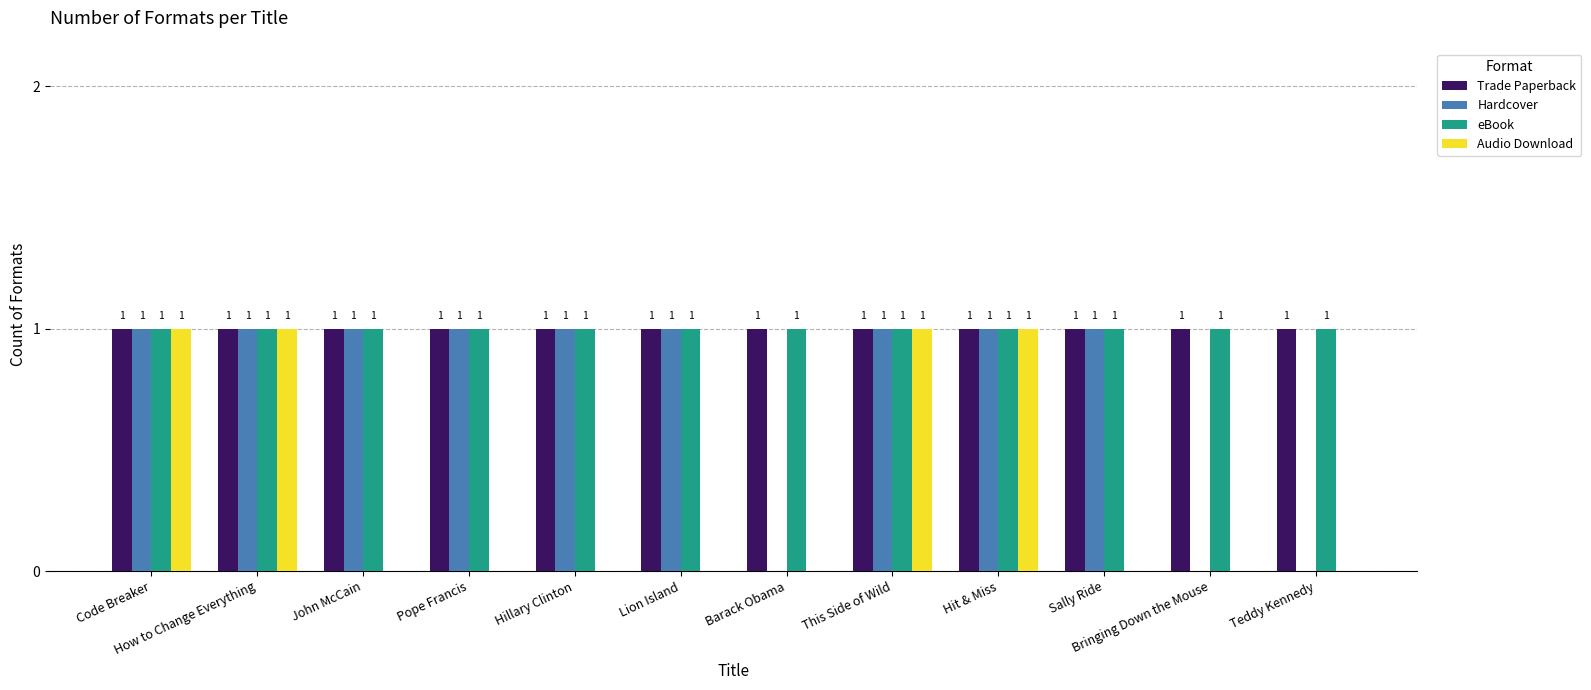

Reading left to right, transcribe all the data shown in this chart.

Trade Paperback: Code Breaker=1	How to Change Everything=1	John McCain=1	Pope Francis=1	Hillary Clinton=1	Lion Island=1	Barack Obama=1	This Side of Wild=1	Hit & Miss=1	Sally Ride=1	Bringing Down the Mouse=1	Teddy Kennedy=1
Hardcover: Code Breaker=1	How to Change Everything=1	John McCain=1	Pope Francis=1	Hillary Clinton=1	Lion Island=1	Barack Obama=0	This Side of Wild=1	Hit & Miss=1	Sally Ride=1	Bringing Down the Mouse=0	Teddy Kennedy=0
eBook: Code Breaker=1	How to Change Everything=1	John McCain=1	Pope Francis=1	Hillary Clinton=1	Lion Island=1	Barack Obama=1	This Side of Wild=1	Hit & Miss=1	Sally Ride=1	Bringing Down the Mouse=1	Teddy Kennedy=1
Audio Download: Code Breaker=1	How to Change Everything=1	John McCain=0	Pope Francis=0	Hillary Clinton=0	Lion Island=0	Barack Obama=0	This Side of Wild=1	Hit & Miss=1	Sally Ride=0	Bringing Down the Mouse=0	Teddy Kennedy=0